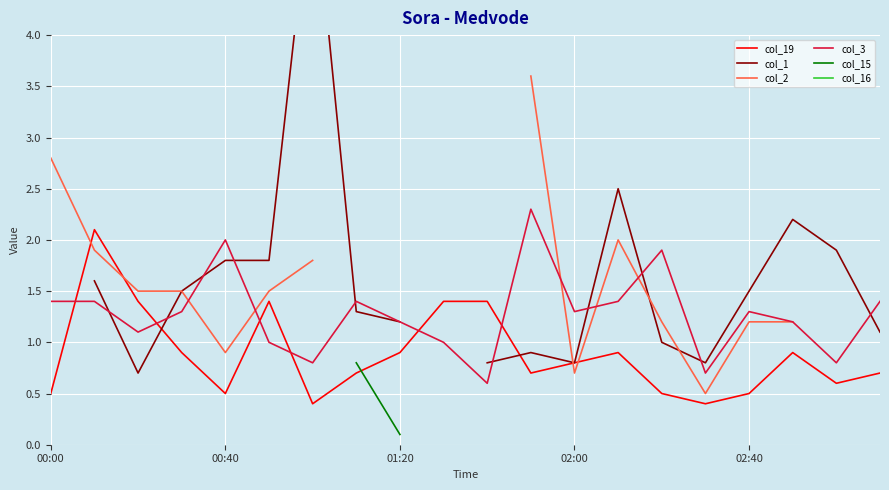

Which category has the lowest value in the col_2 series?

15